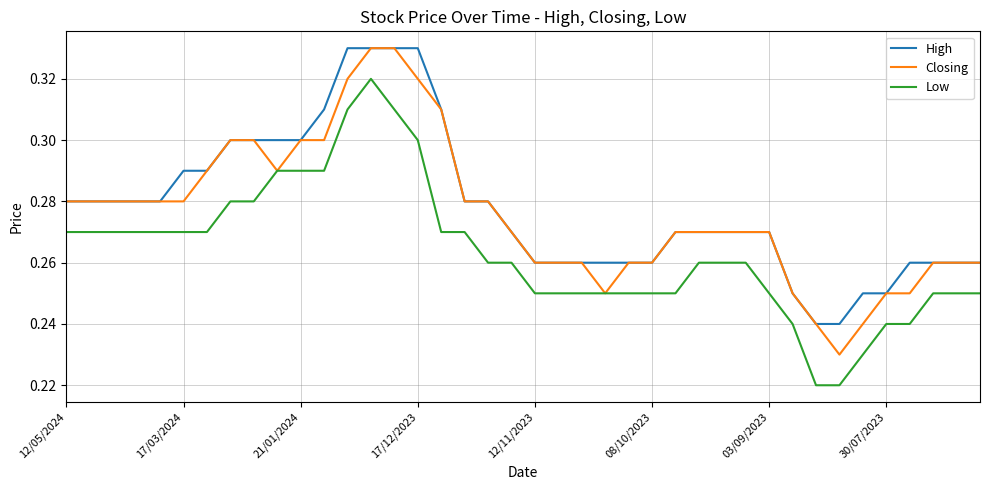

True or false: Low and High cross at least once.

False